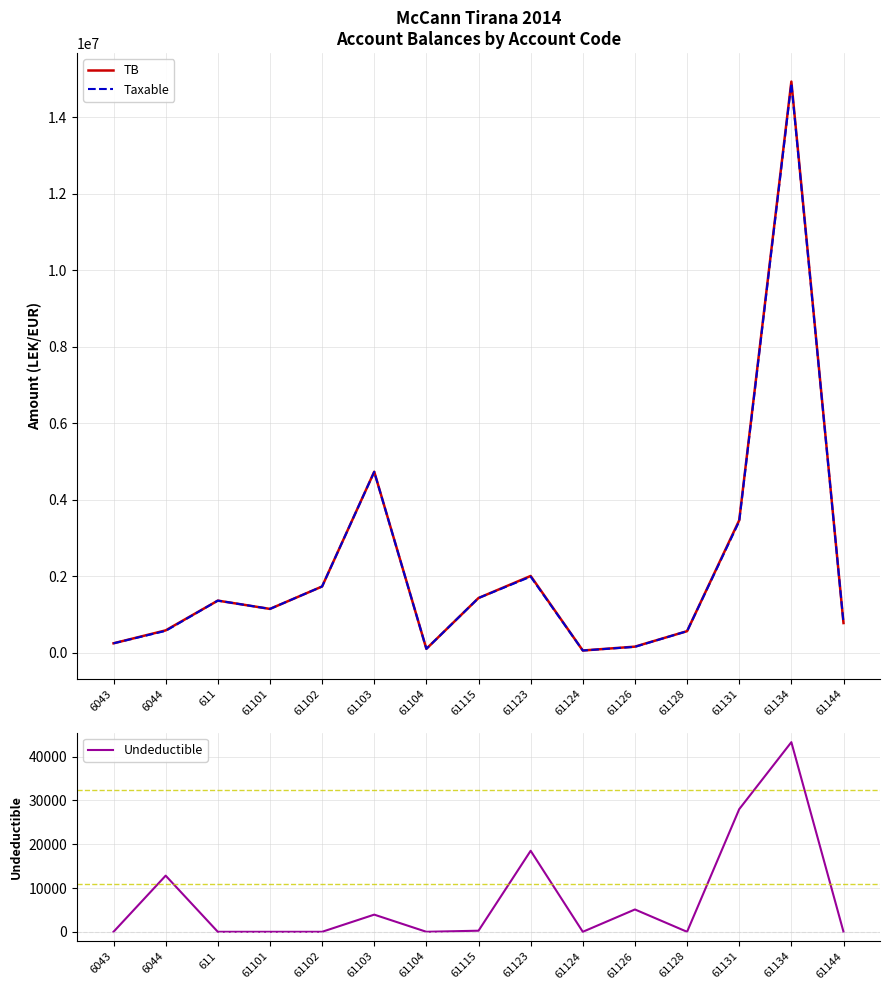

True or false: Undeductible has a value of 20889.2 at 61102.

False